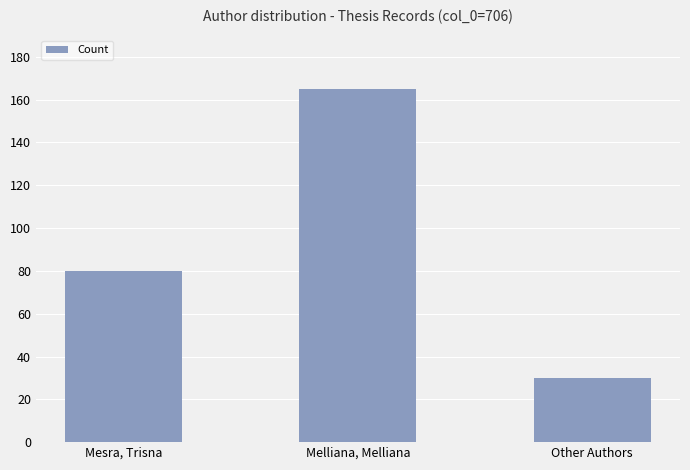

Are the bars horizontal?

No